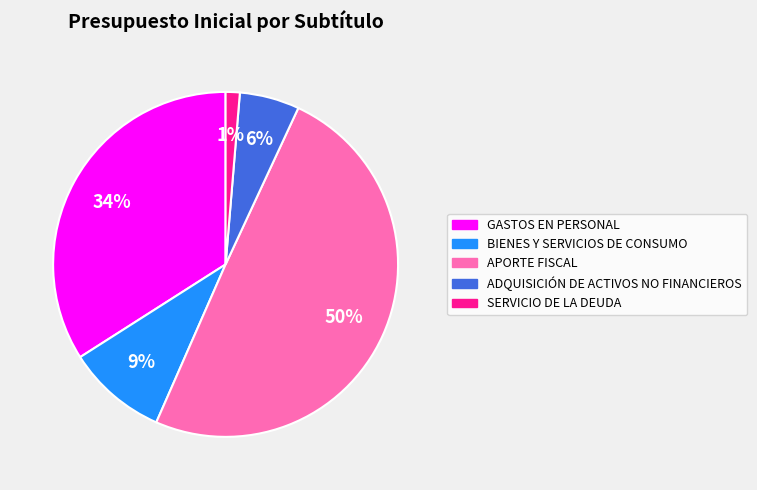

How many segments does this pie chart have?

5